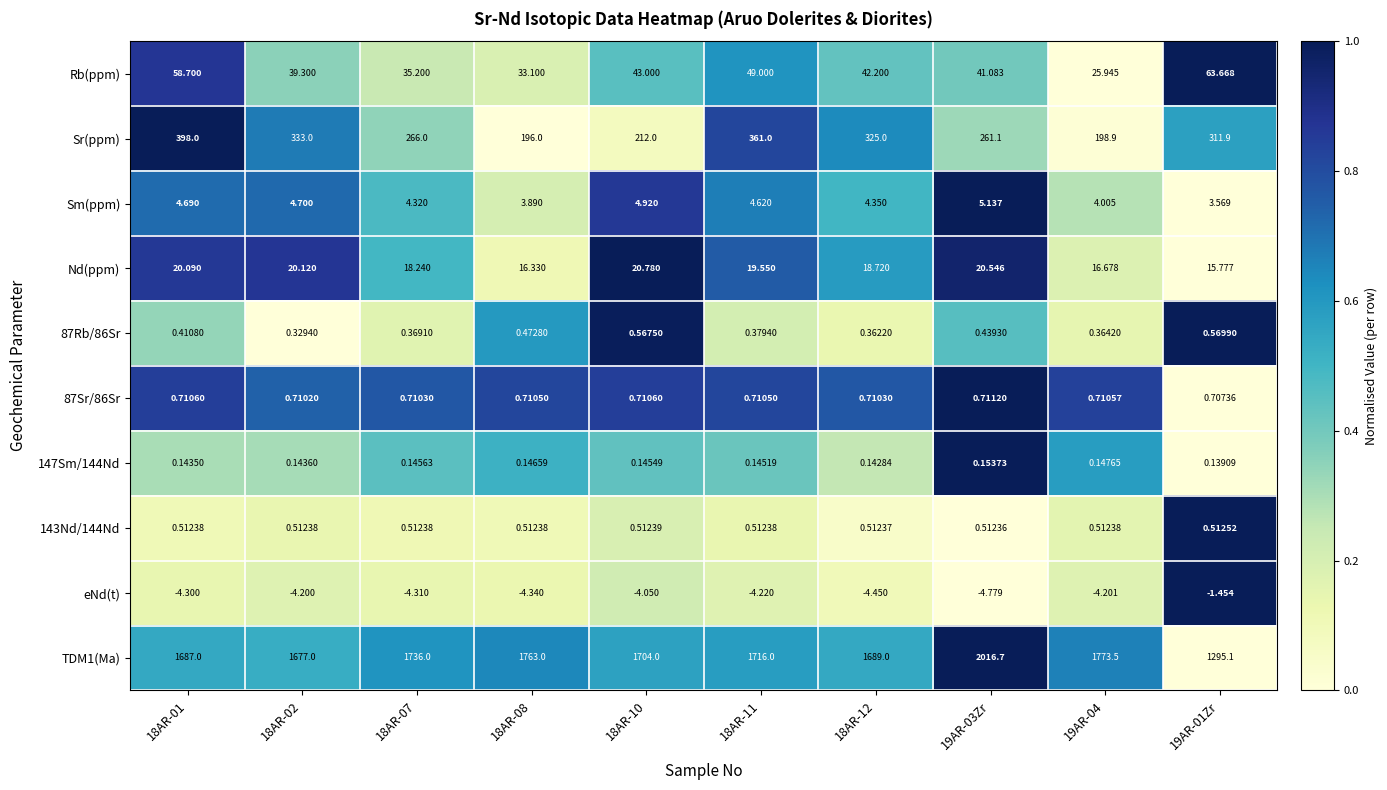

Which series has the widest spread of values?

TDM1(Ma)